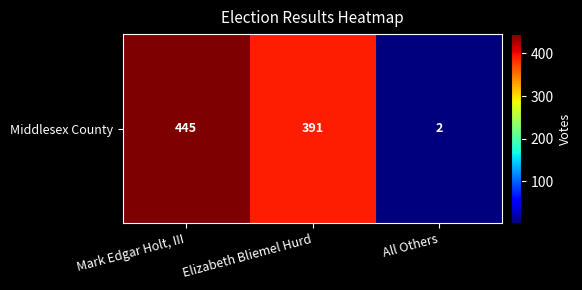

What is the difference between the maximum and minimum values?

443